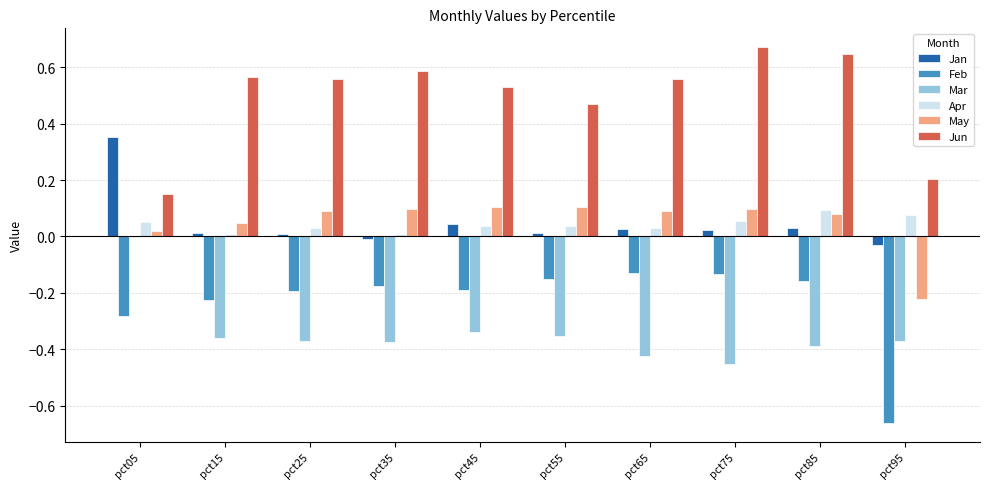

The value of Mar at pct95 is -0.4. True or false?

True